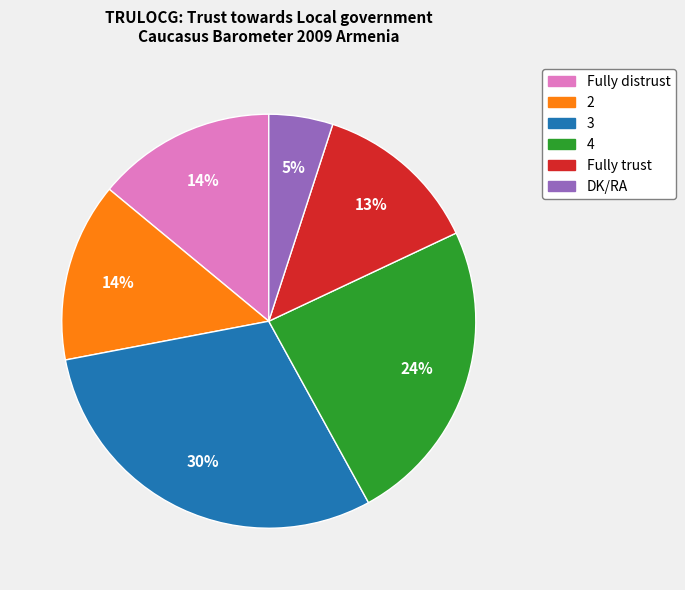

To the nearest percent, what is the difference between the 4 and 2 slice percentages?

10%